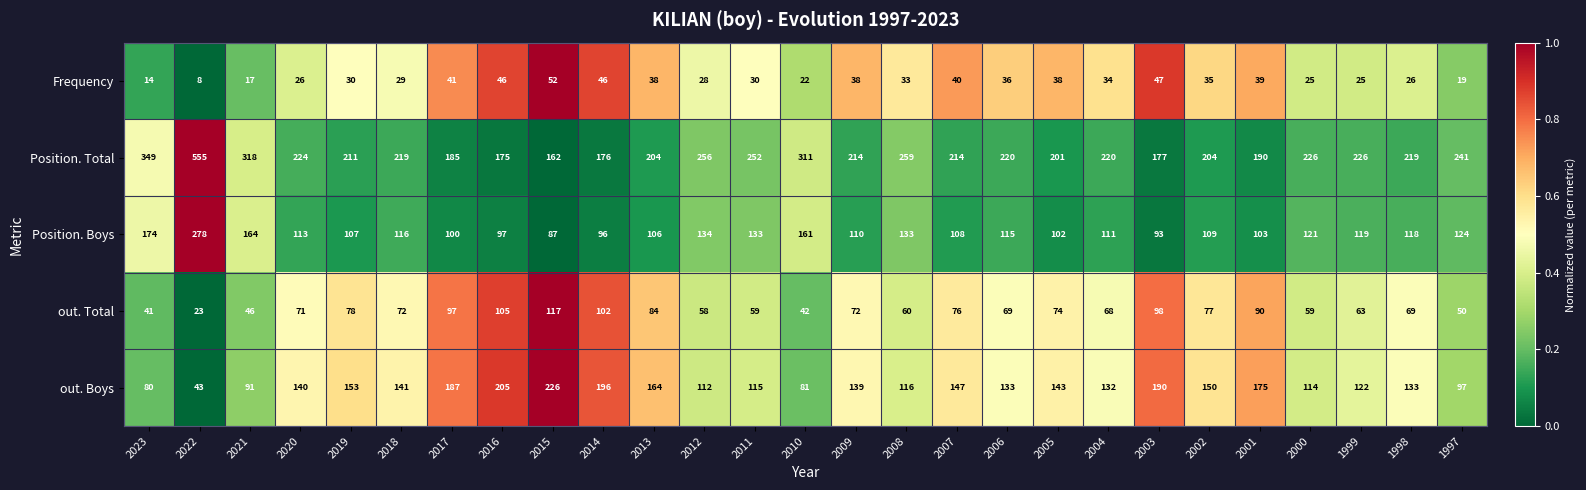

Which category has the highest value across all series?

2022